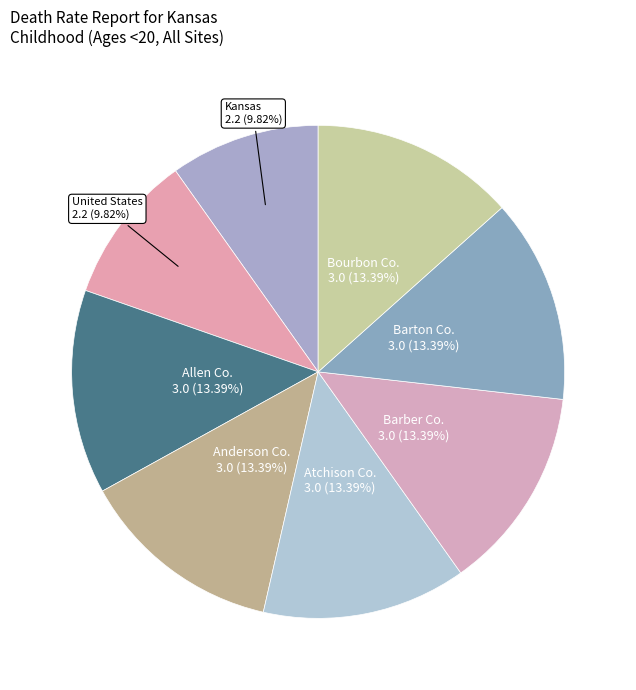

Is Anderson Co. the majority of the pie?

No